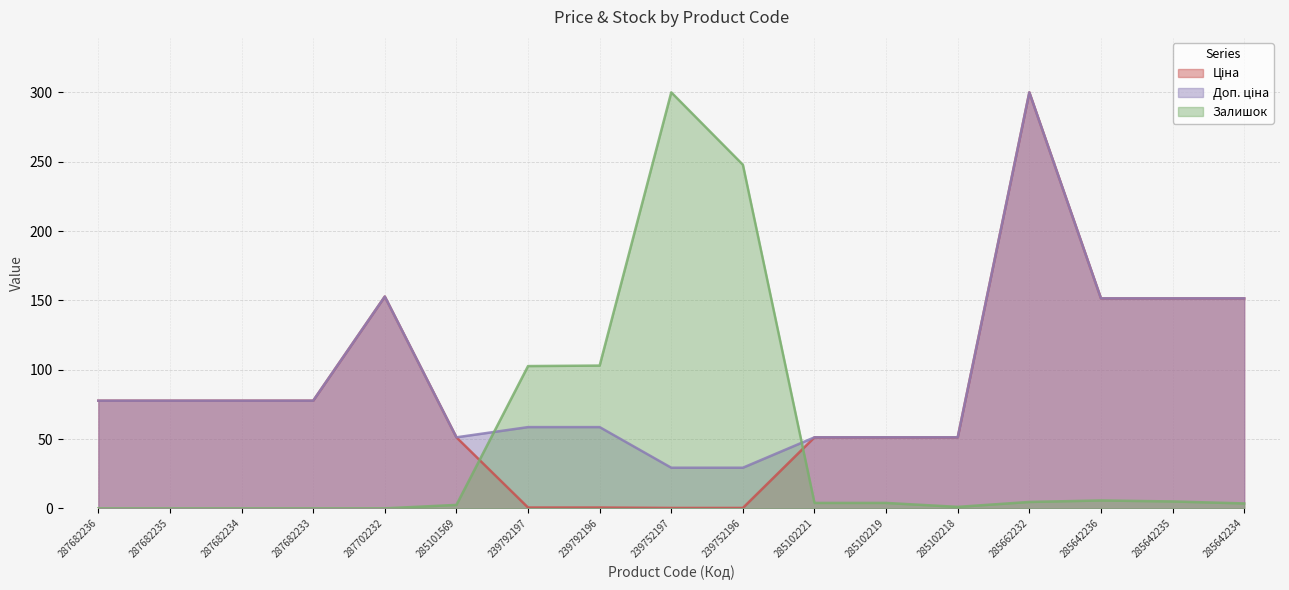

Which series ends up on top after the final intersection of Залишок and Доп. ціна?

Доп. ціна